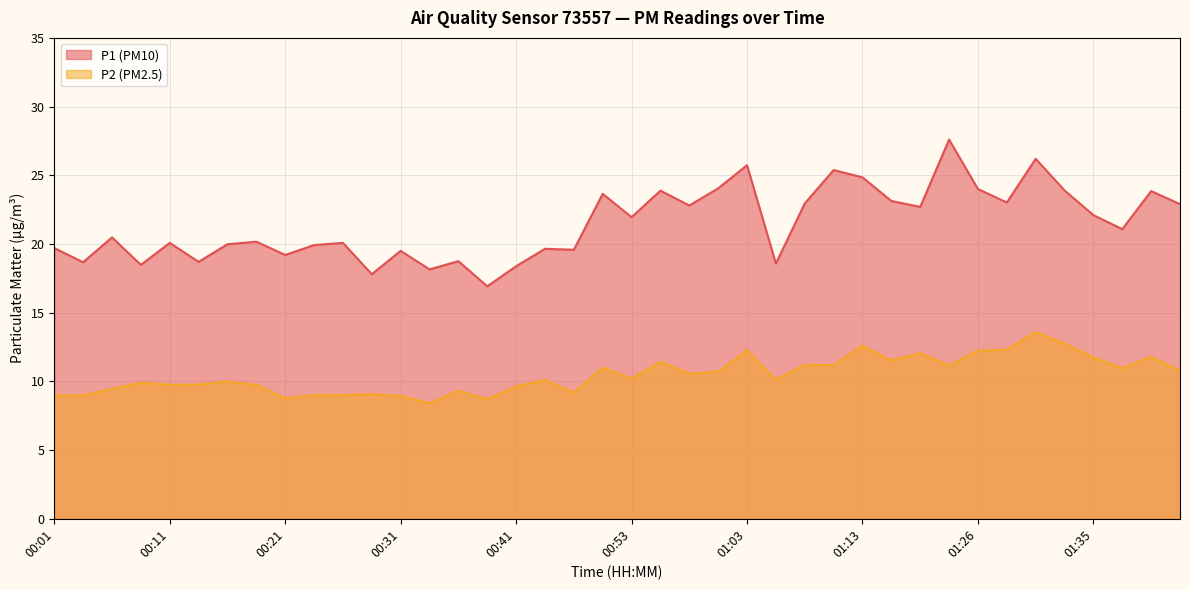

What is the label of the 20th point from the right?

00:53